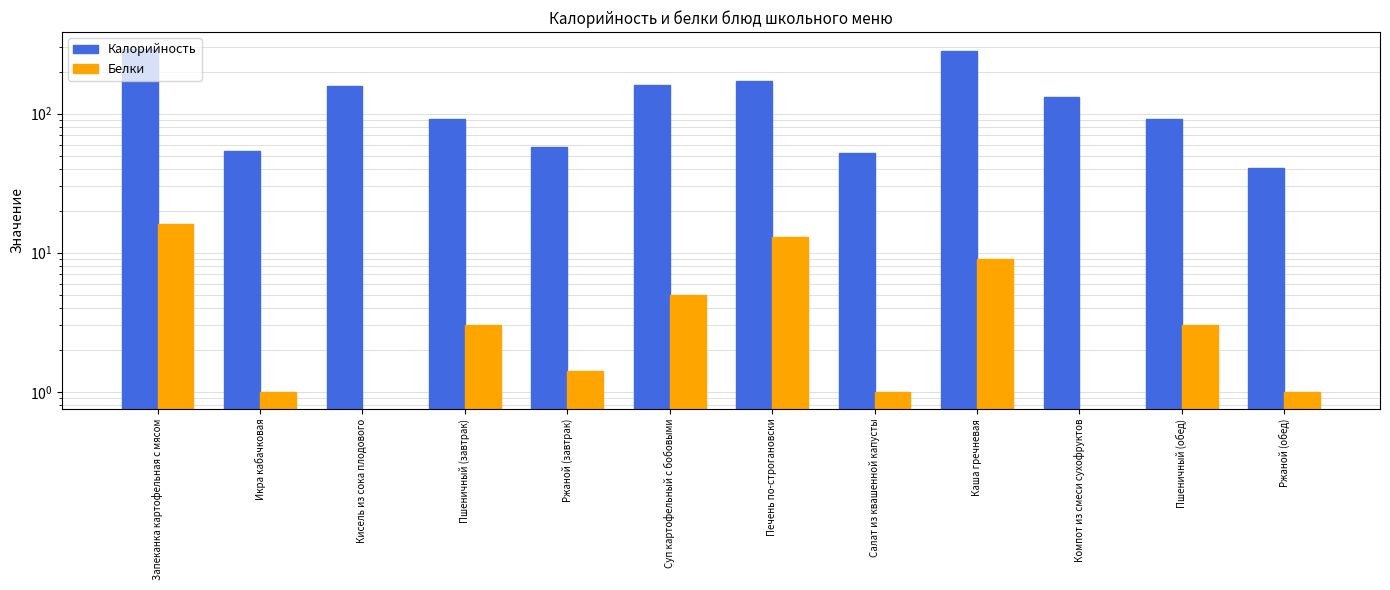

Rank the categories by Калорийность value from highest to lowest.

Запеканка картофельная с мясом, Каша гречневая, Печень по-строгановски, Суп картофельный с бобовыми, Кисель из сока плодового, Компот из смеси сухофруктов, Пшеничный (завтрак), Пшеничный (обед), Ржаной (завтрак), Икра кабачковая, Салат из квашенной капусты, Ржаной (обед)